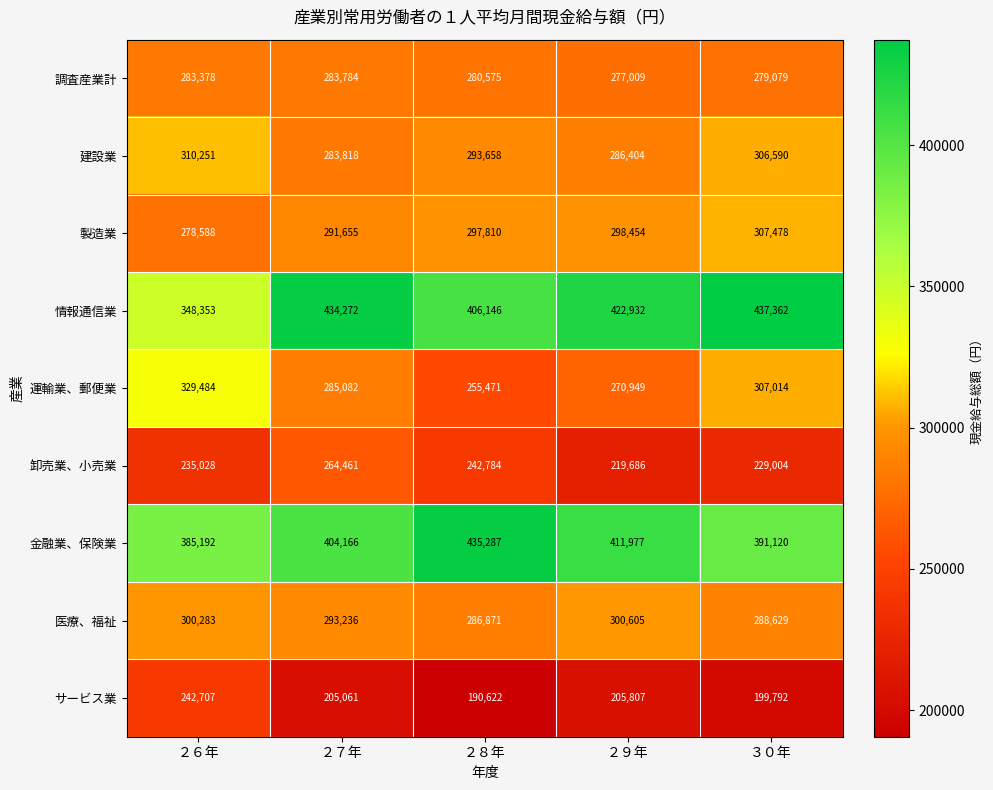

Rank the series by their maximum value, from highest to lowest.

情報通信業, 金融業、保険業, 運輸業、郵便業, 建設業, 製造業, 医療、福祉, 調査産業計, 卸売業、小売業, サービス業